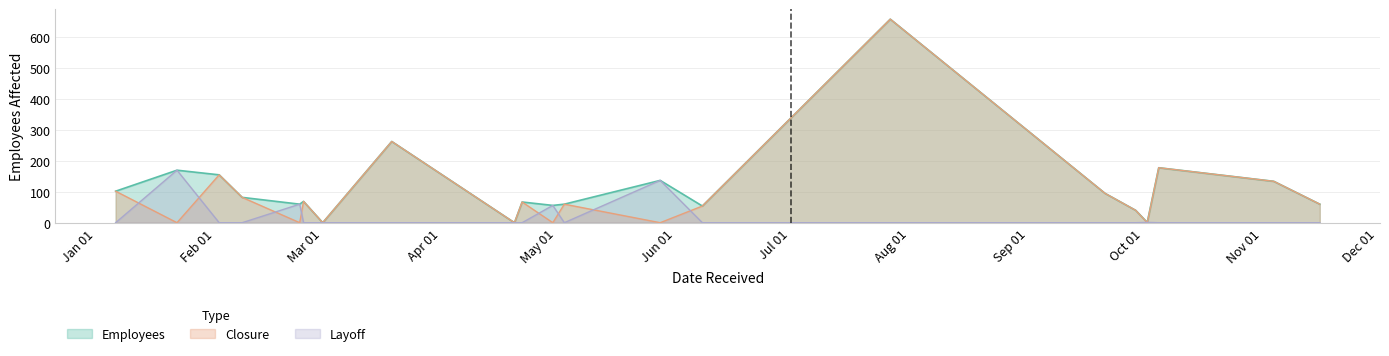

What is the difference between the Employees values at 2021-03-19 and 2021-06-08?

209